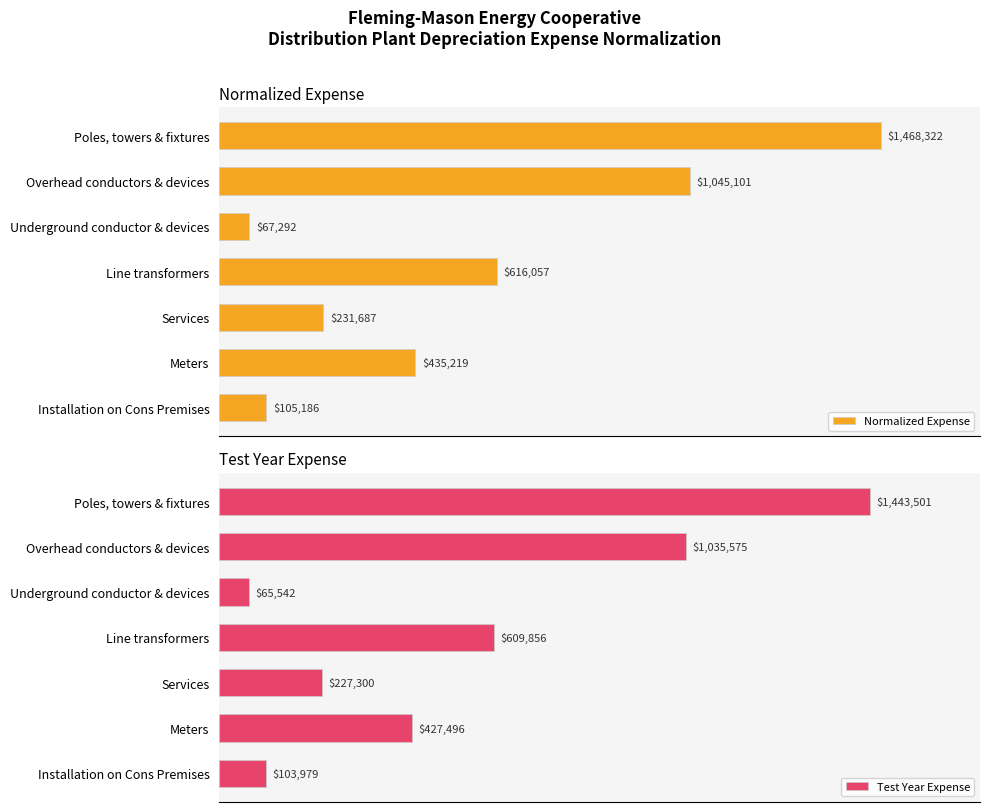

Reading left to right, transcribe all the data shown in this chart.

Normalized Expense: 1468322.2	1045100.6	67292.1	616057.0	231686.7	435219.1	105185.8
Test Year Expense: 1443500.6	1035575.3	65541.7	609856.3	227300.1	427496.5	103978.8